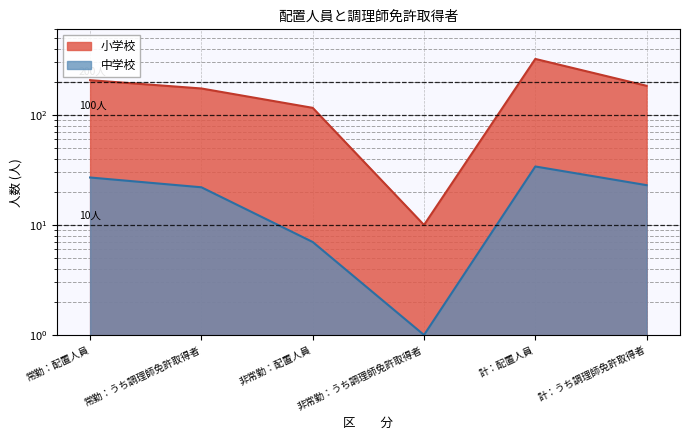

What is the highest value of the 中学校 series?

34